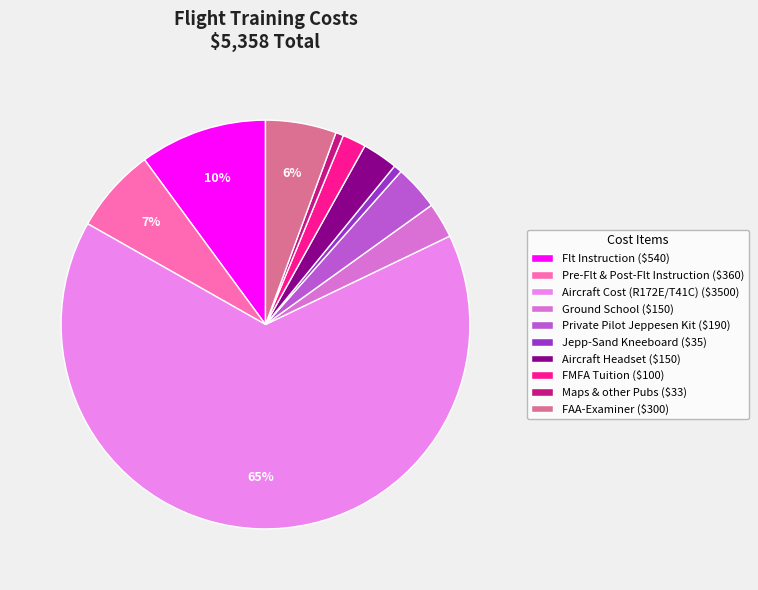

Count the number of slices in the pie.

10